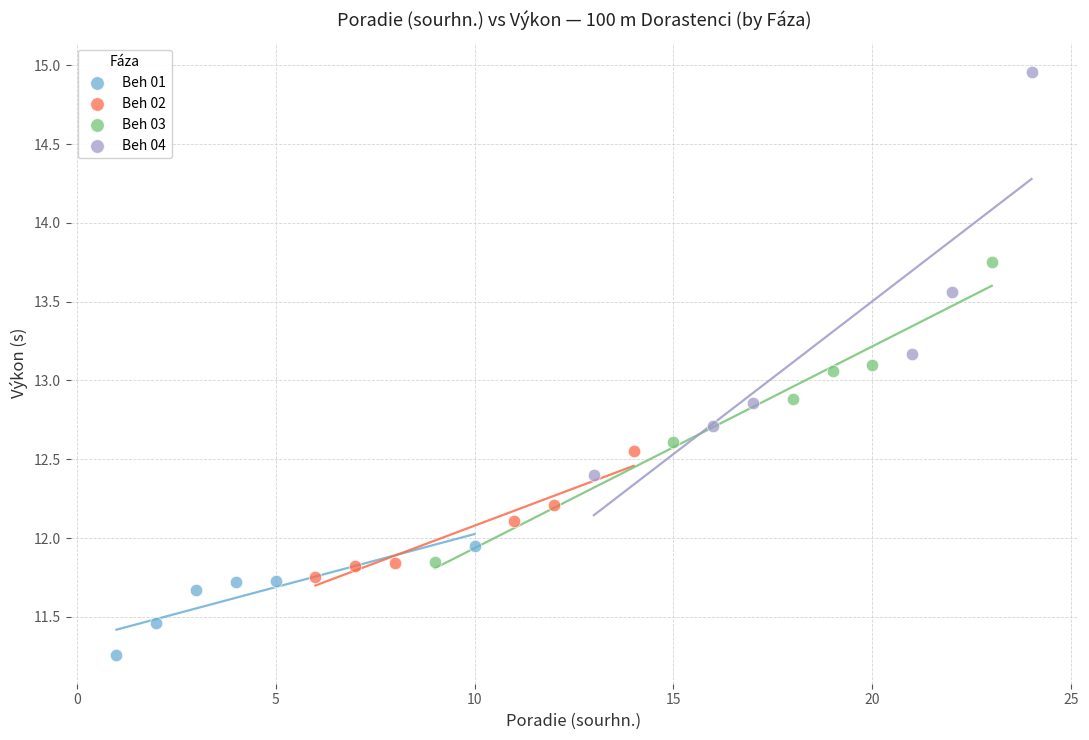

Which series has the largest Y range (max minus min)?

Beh 04